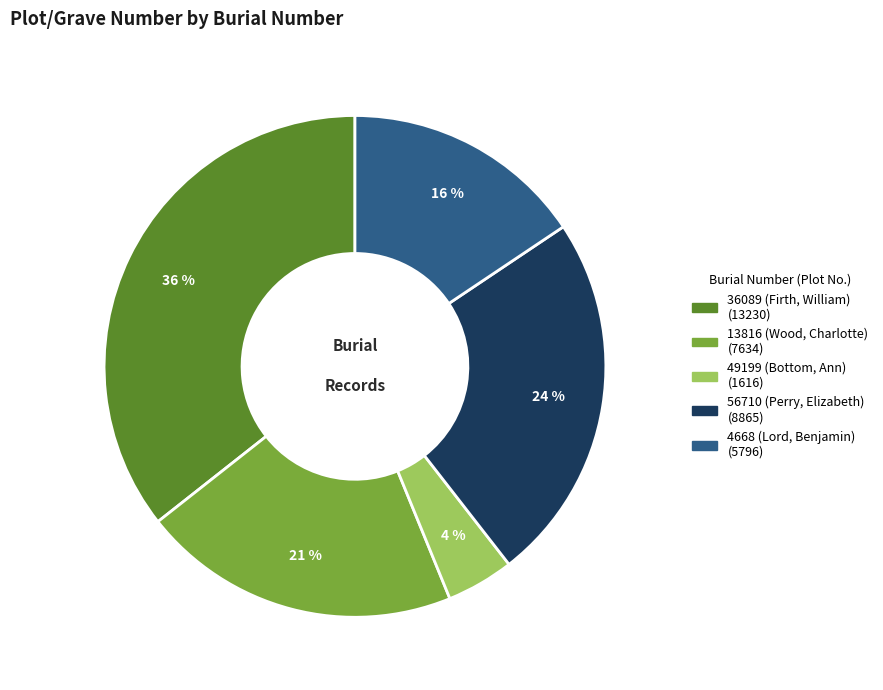

Is the sum of 4668 (Lord, Benjamin) and 36089 (Firth, William) greater than half?

Yes